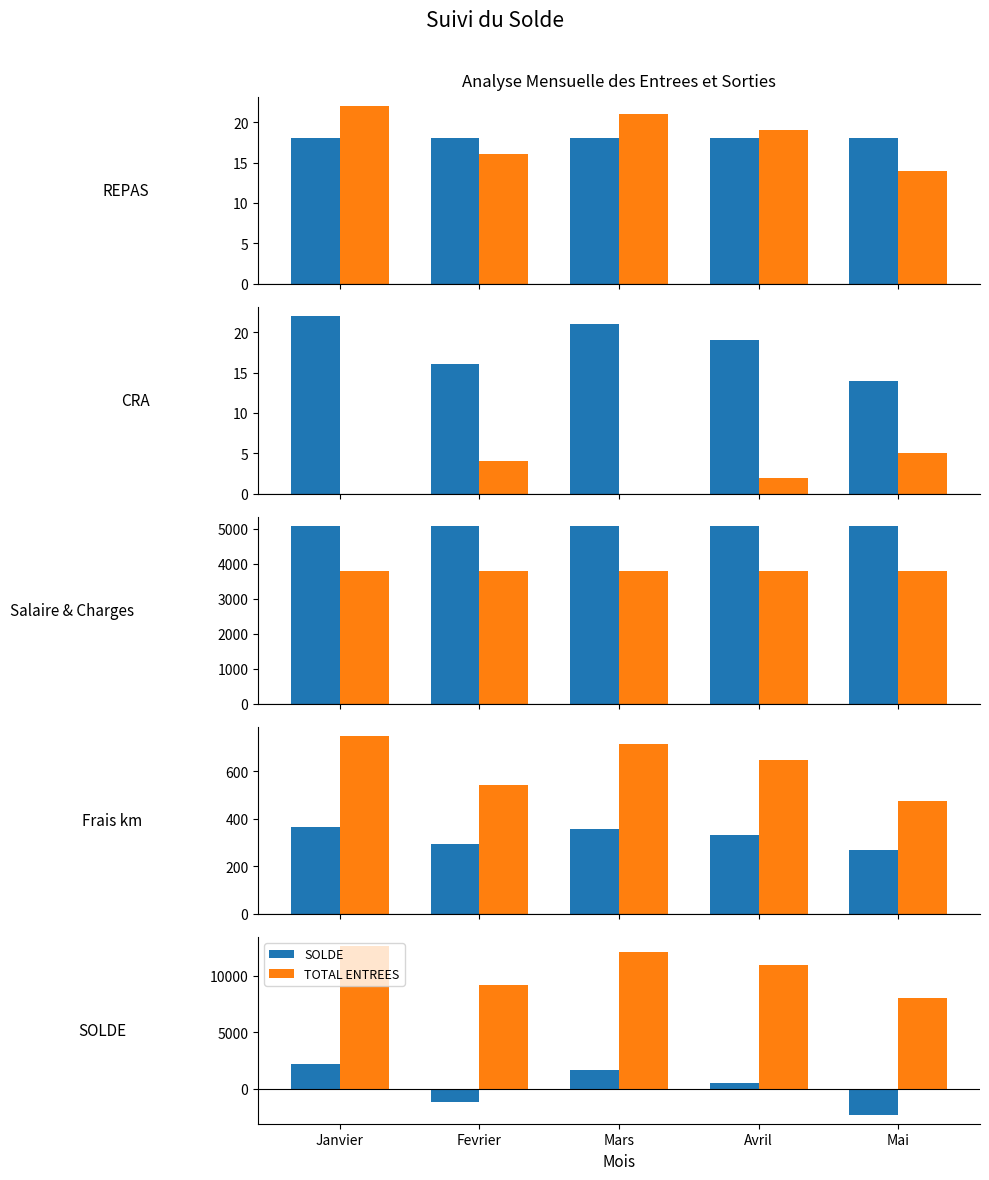

What is the difference between the TOTAL ENTREES values at Janvier and Mars?

579.6